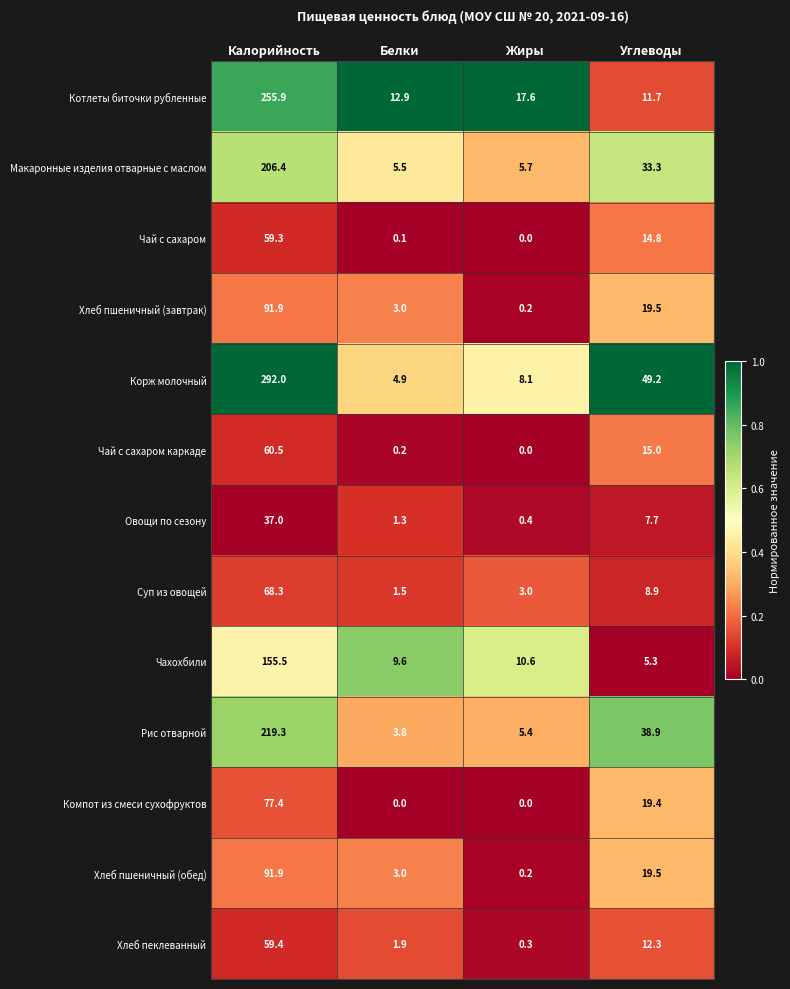

Which series has the largest total across all categories?

Корж молочный